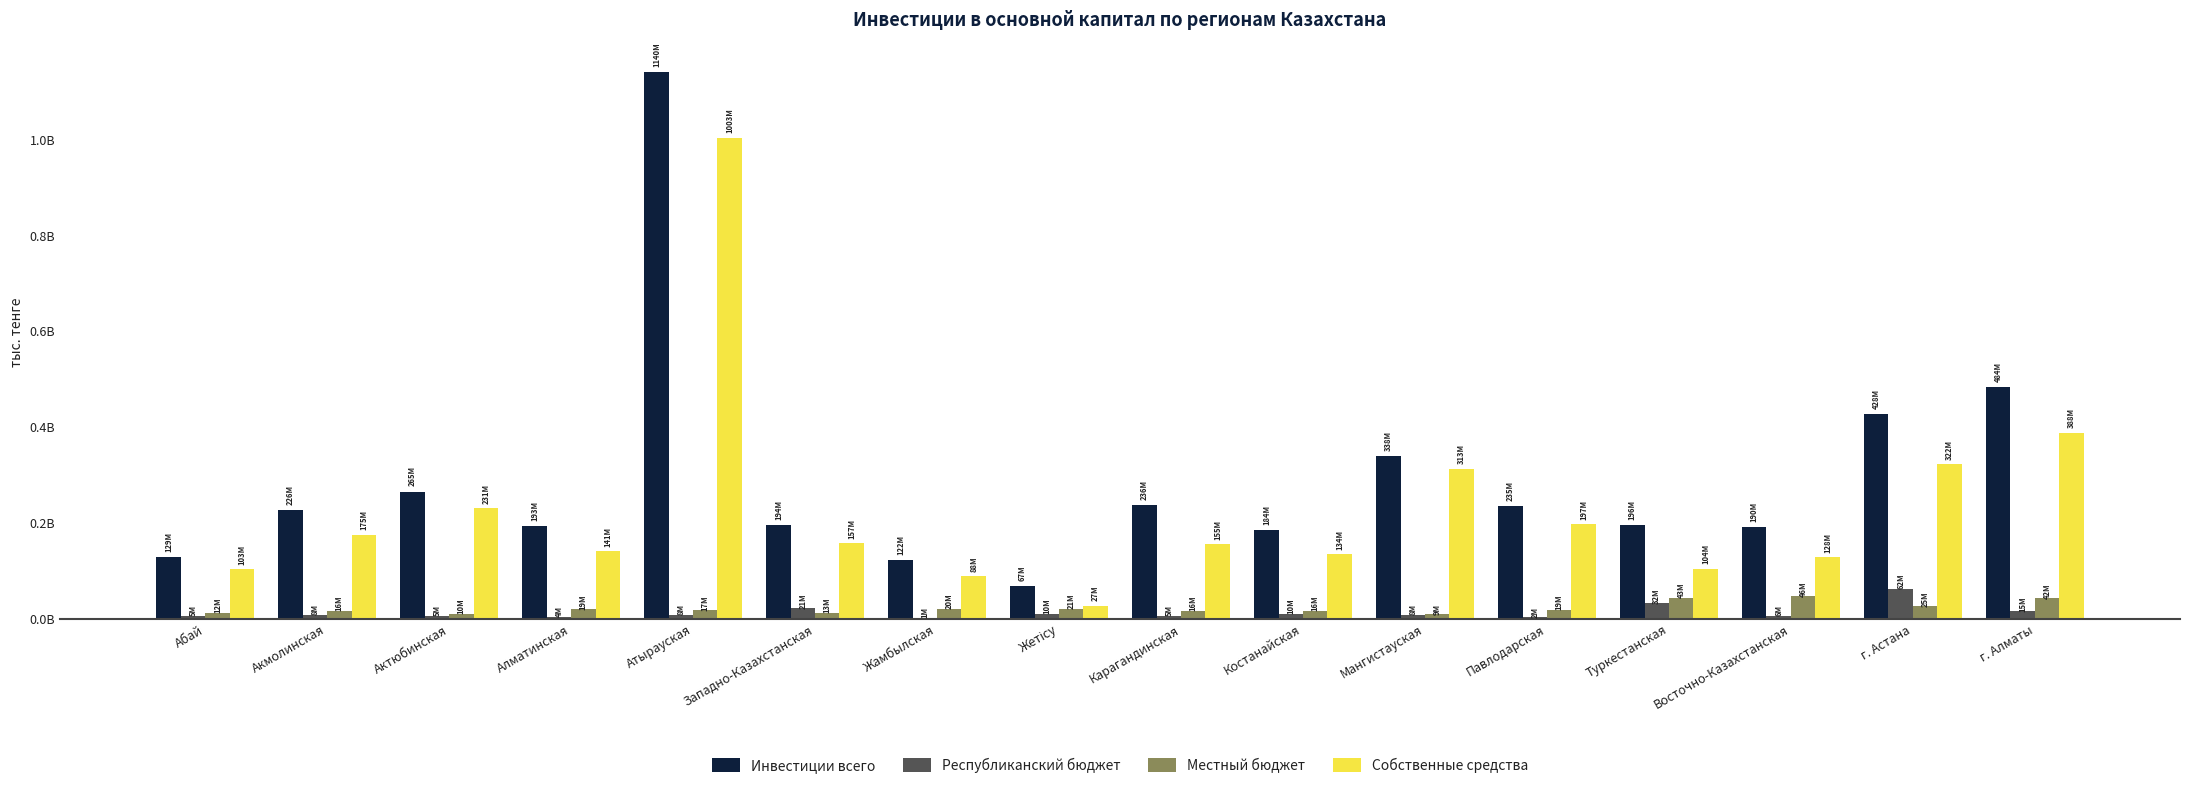

Rank the categories by Местный бюджет value from lowest to highest.

Мангистауская, Актюбинская, Абай, Западно-Казахстанская, Акмолинская, Костанайская, Карагандинская, Атырауская, Павлодарская, Алматинская, Жамбылская, Жетісу, г. Астана, г. Алматы, Туркестанская, Восточно-Казахстанская